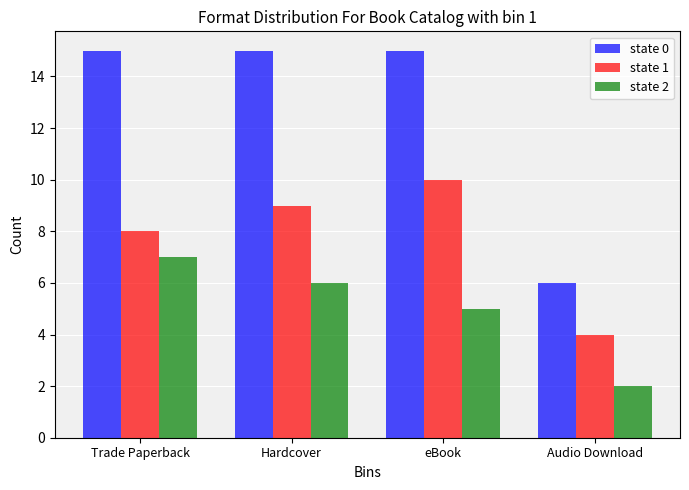

Rank the series by their average value, from highest to lowest.

state 0, state 1, state 2